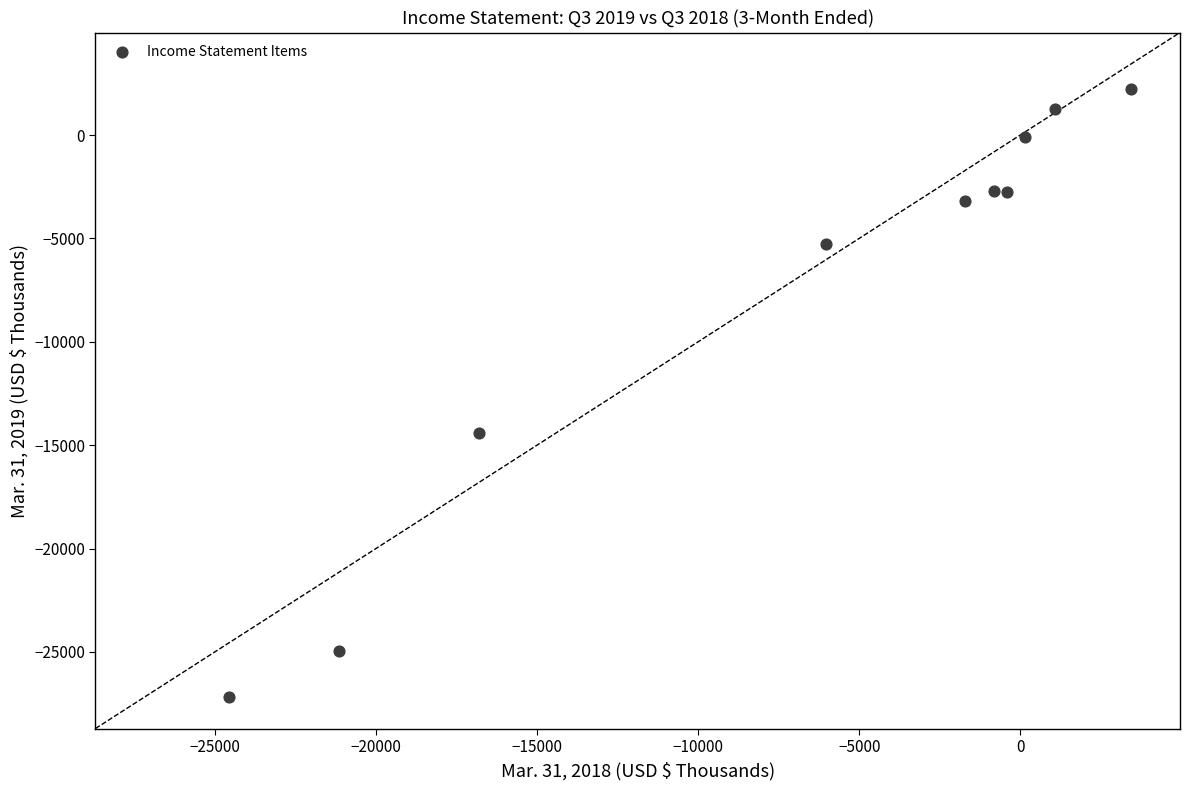

What Y value in the scatter plot is closest to -12485?

-14407